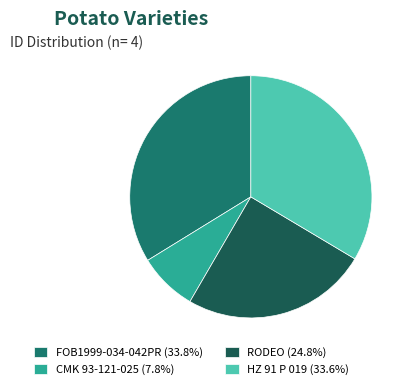

Between HZ 91 P 019 and RODEO, which is larger?

HZ 91 P 019